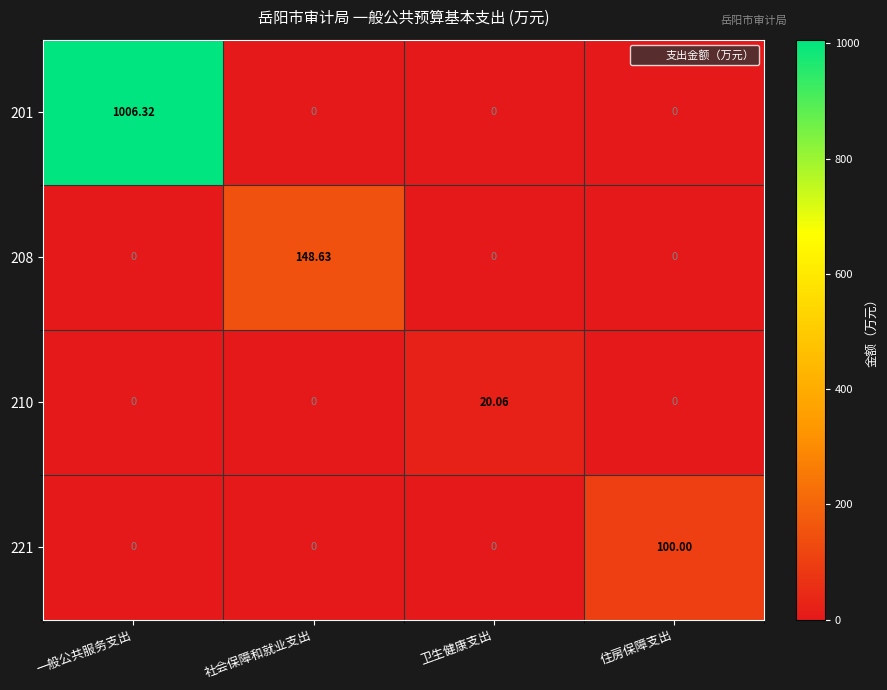

At which label does 208 reach its peak?

社会保障和就业支出